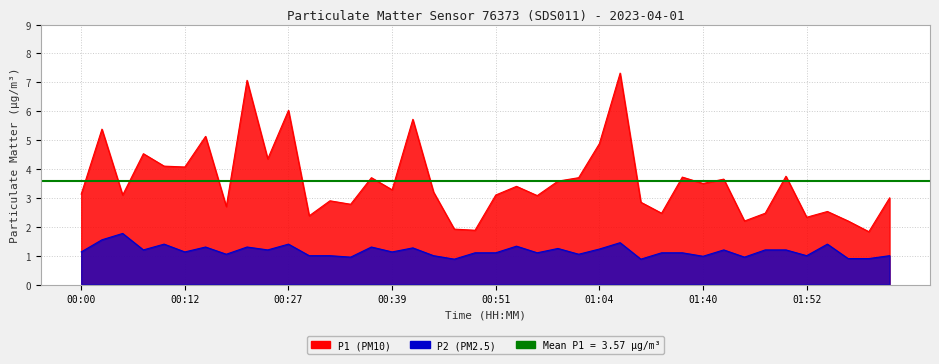

What is the maximum value for P1?

7.3